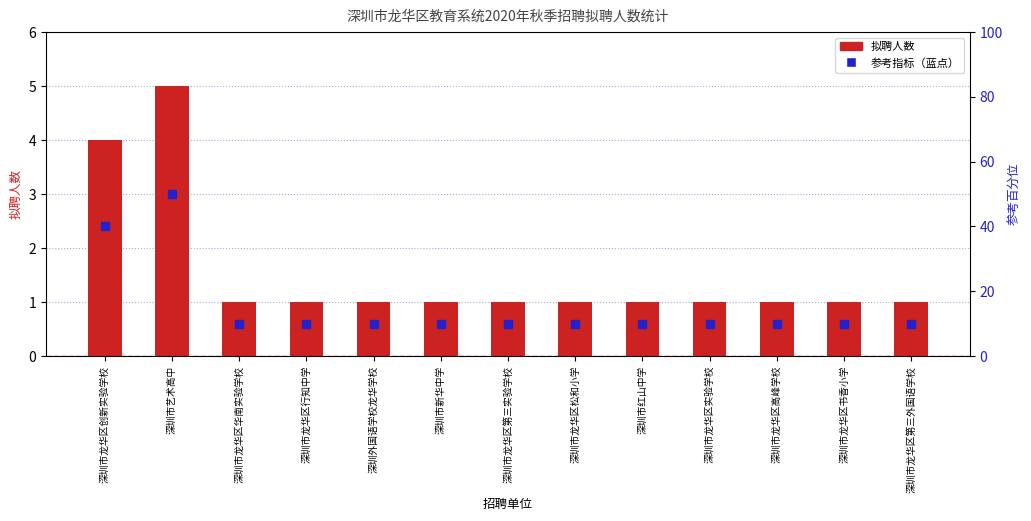

How many categories are shown in the chart?

13